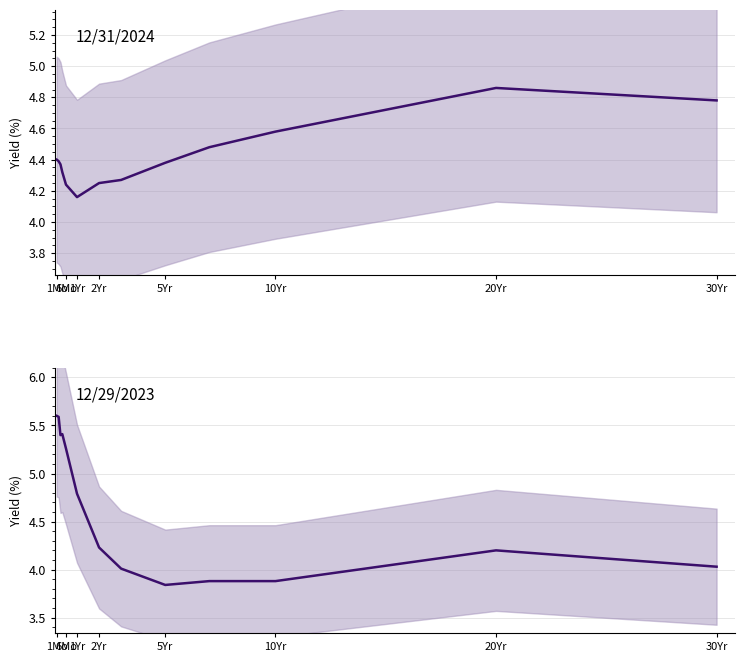

At which category is the sum across all series the highest?

1Mo